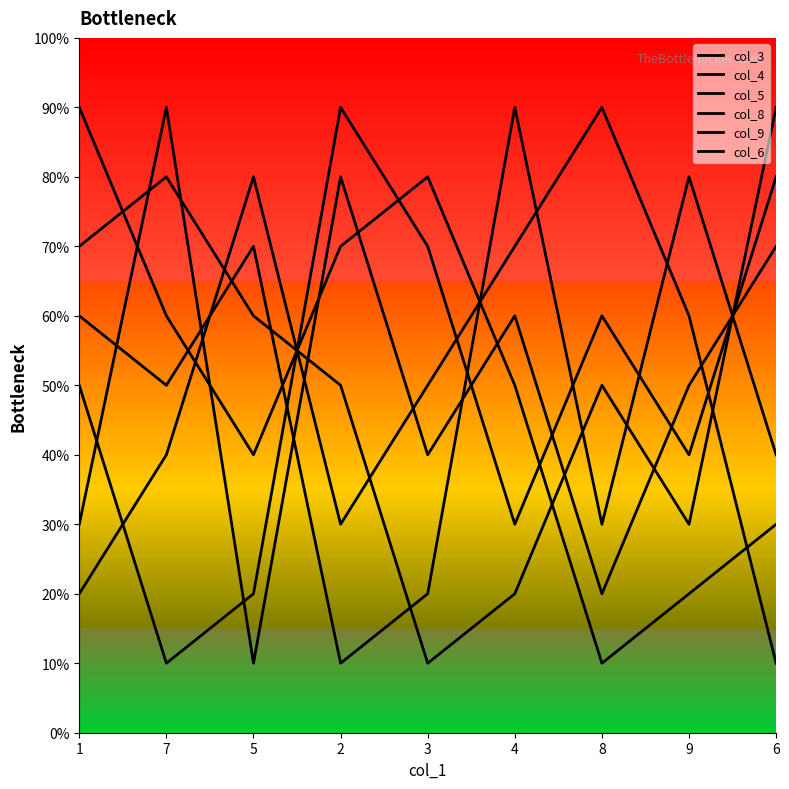

What is the label of the 8th point from the right?

7